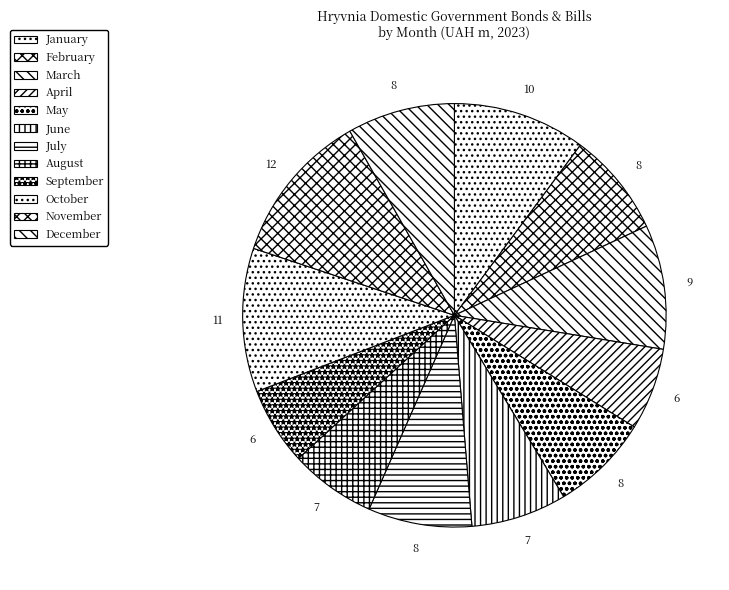

Rank the categories by value from highest to lowest.

November, October, January, March, December, February, July, May, June, August, April, September